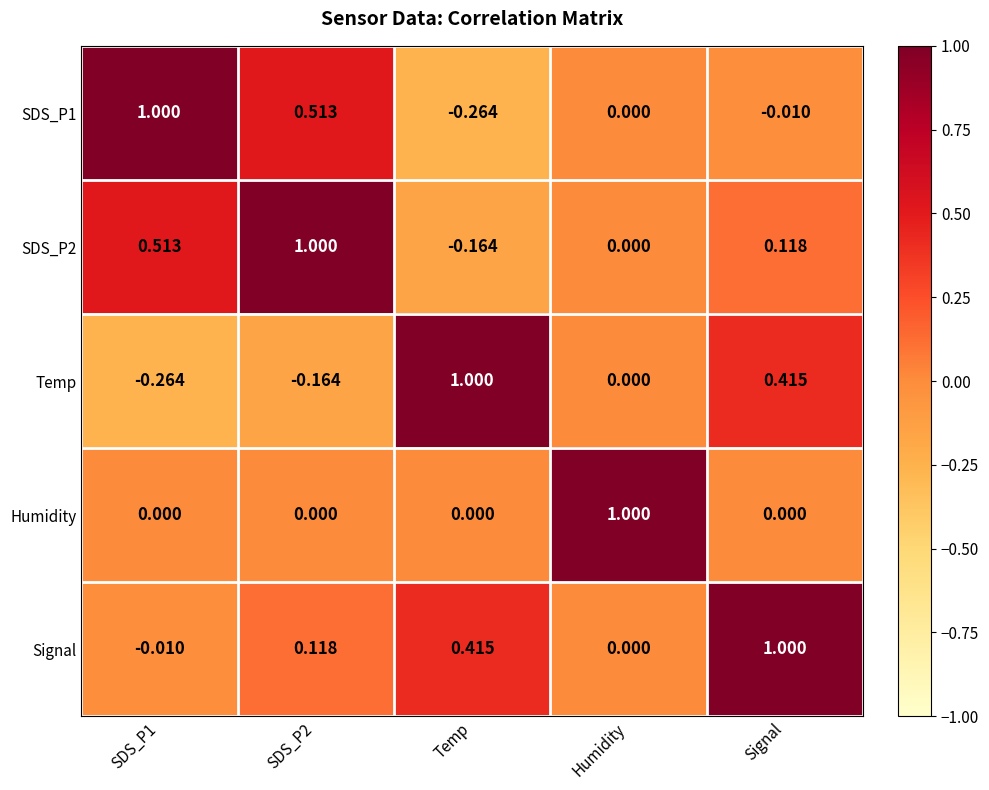

What is the total value across all series at Signal?

1.5